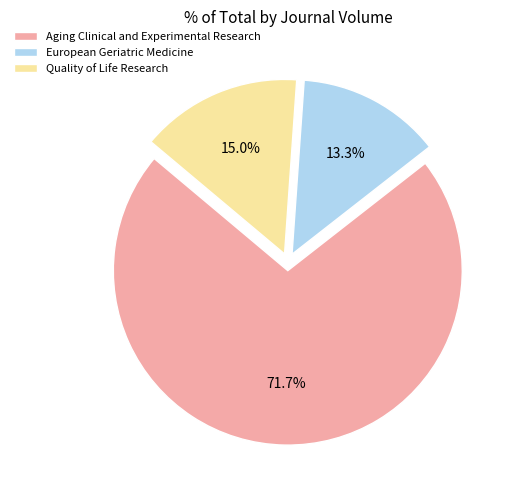

Rank the categories by value from highest to lowest.

Aging Clinical and Experimental Research, Quality of Life Research, European Geriatric Medicine